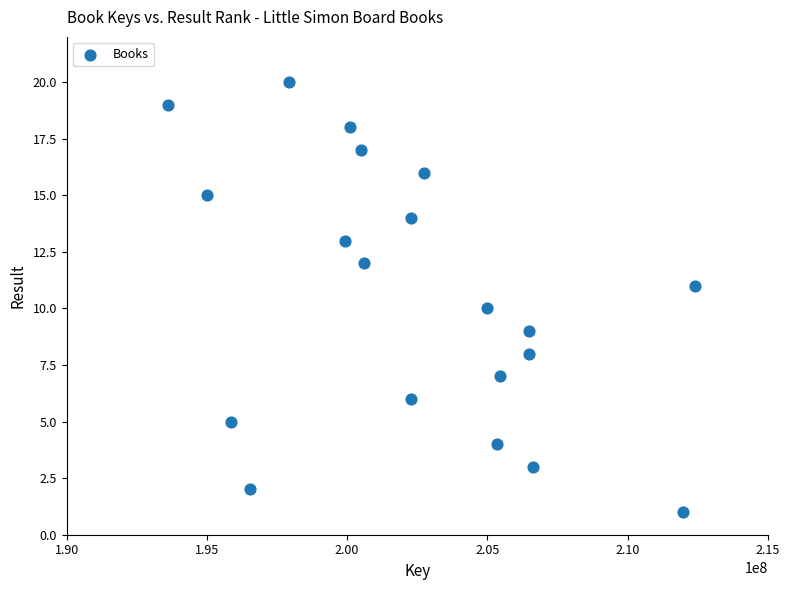

What is the range of Y values (max minus min)?

19